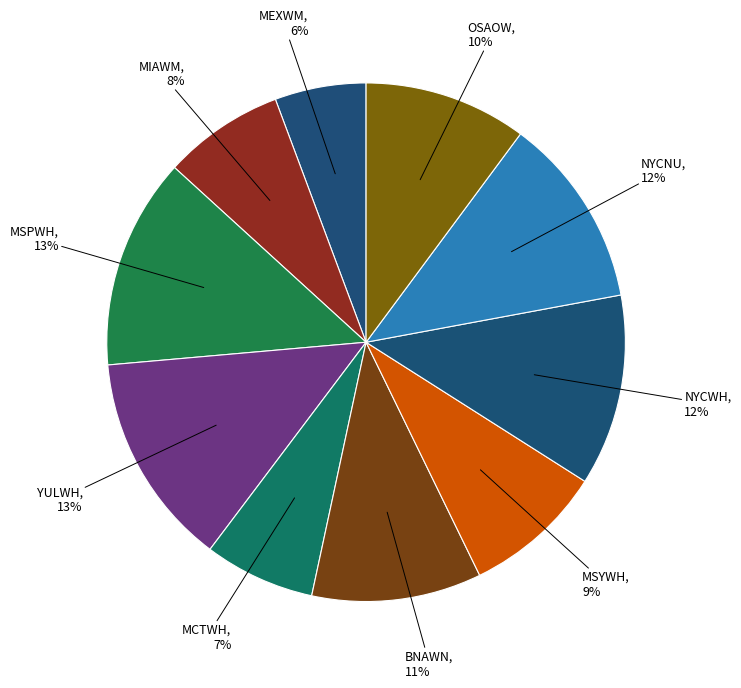

Combined, do NYCNU, 12% and MEXWM, 6% account for over 50%?

No